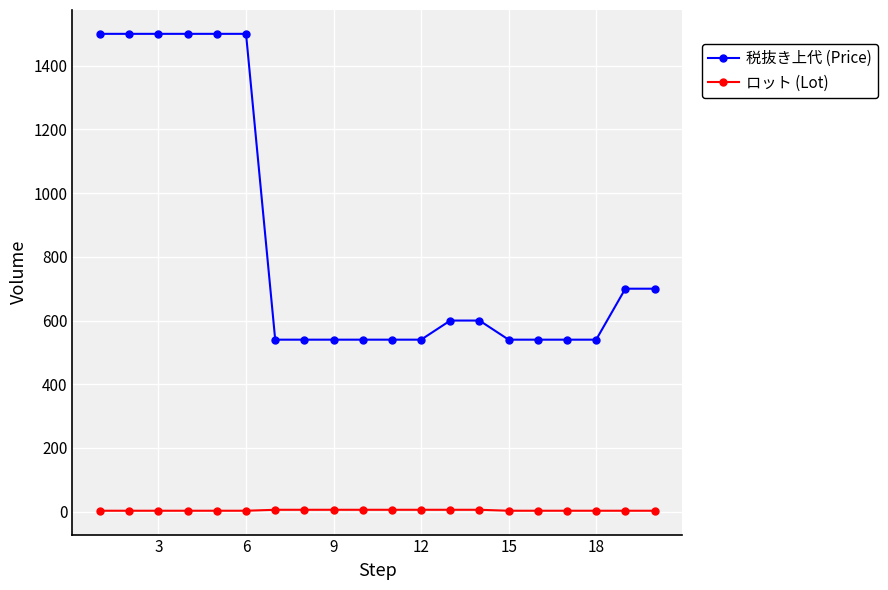

What is the sum of all ロット (Lot) values?

84